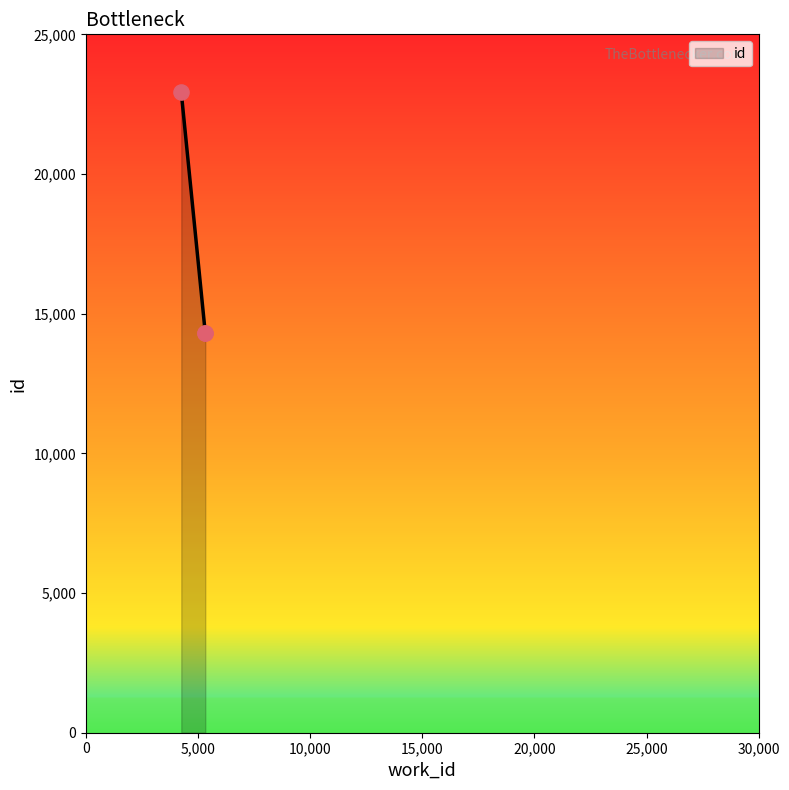

Which has a higher value, 5324 or 4252?

4252